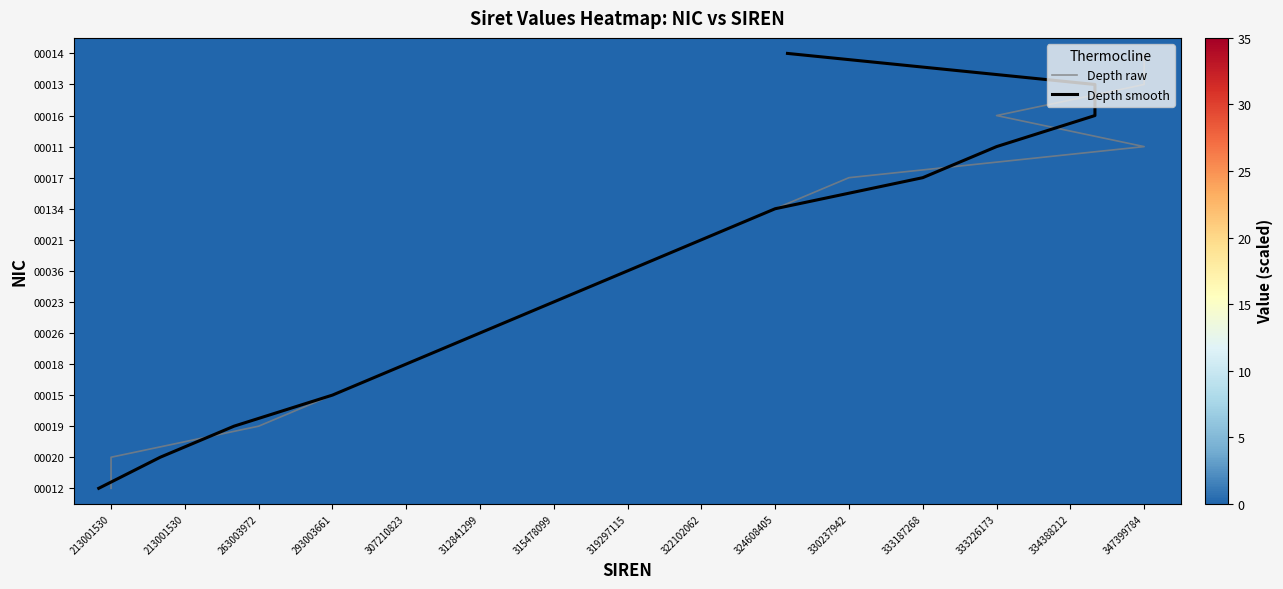

Is the value of 00020 at 315478099 greater than the value of 00134 at 213001530?

No